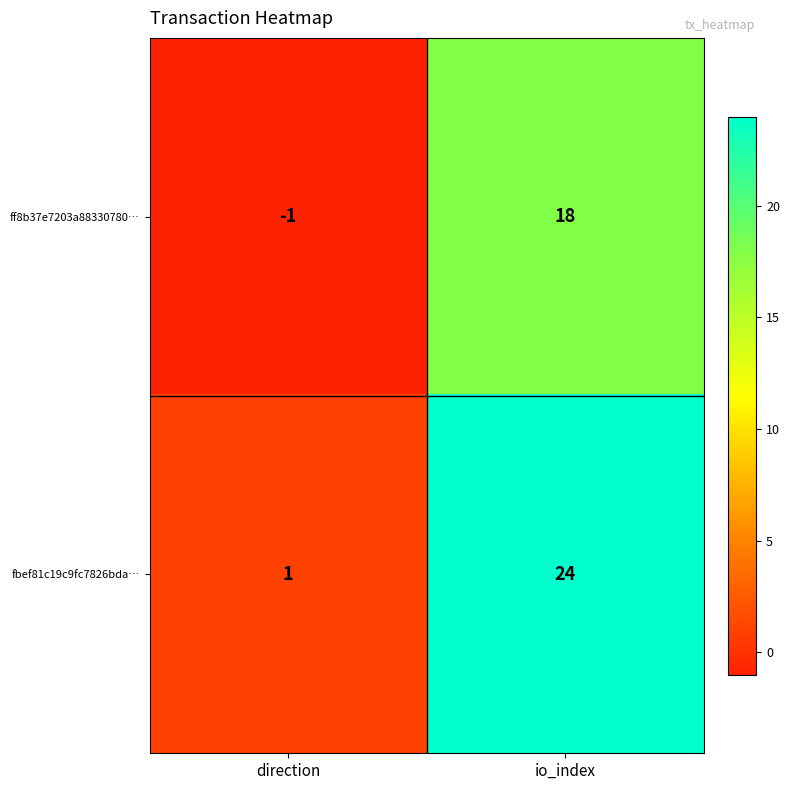

What is the sum of the ff8b37e7203a88330780… values at io_index and direction?

17